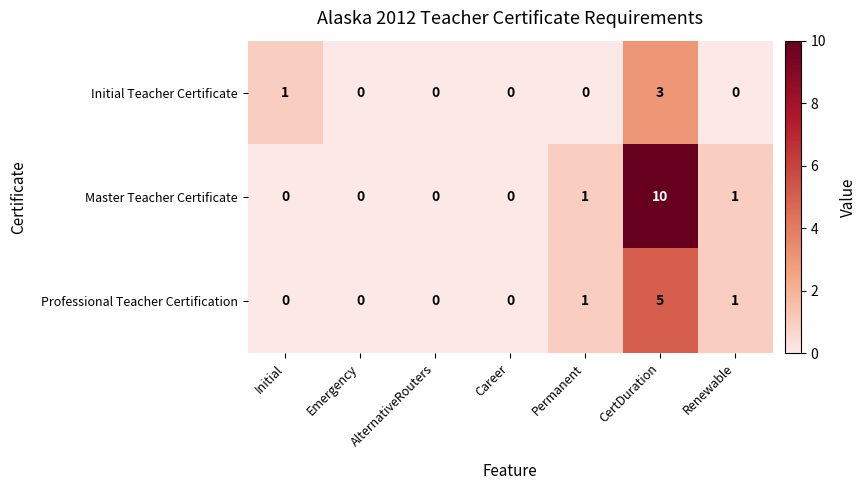

How many Professional Teacher Certification values are between 0 and 1?

6